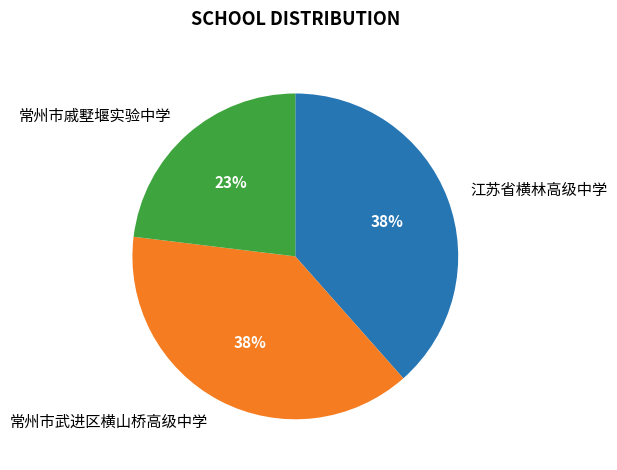

Is there a majority slice in this chart?

No